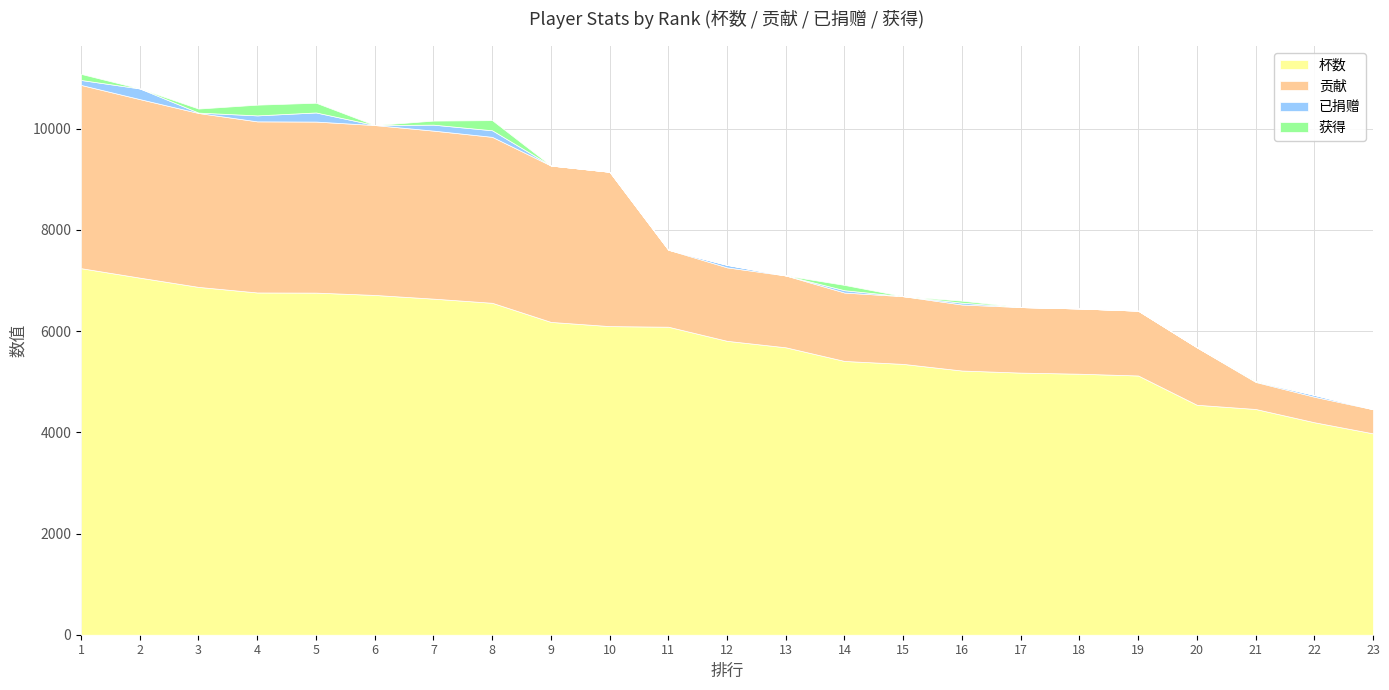

Reading left to right, what are all the values shown in this chart?

杯数: 7245	7058	6875	6765	6762	6716	6643	6561	6183	6100	6088	5809	5681	5411	5353	5222	5181	5159	5124	4545	4462	4200	3980
贡献: 3622	3529	3437	3382	3381	3358	3321	3280	3091	3050	1522	1452	1420	1352	1338	1305	1295	1289	1281	1136	535	504	477
已捐赠: 98	210	8	118	180	0	118	130	0	0	0	49	0	46	0	36	0	0	0	0	10	36	0
获得: 120	0	80	212	192	0	80	200	0	0	0	0	0	105	0	40	0	0	0	0	10	0	0